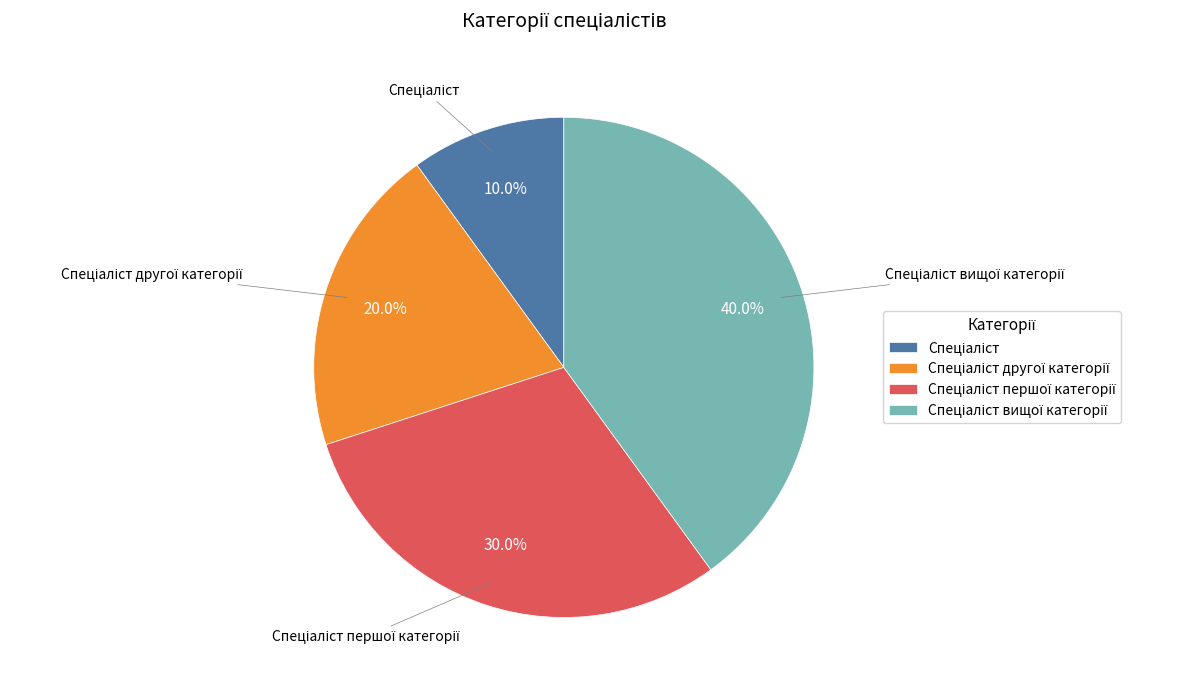

Is there any slice that represents more than half of the pie?

No